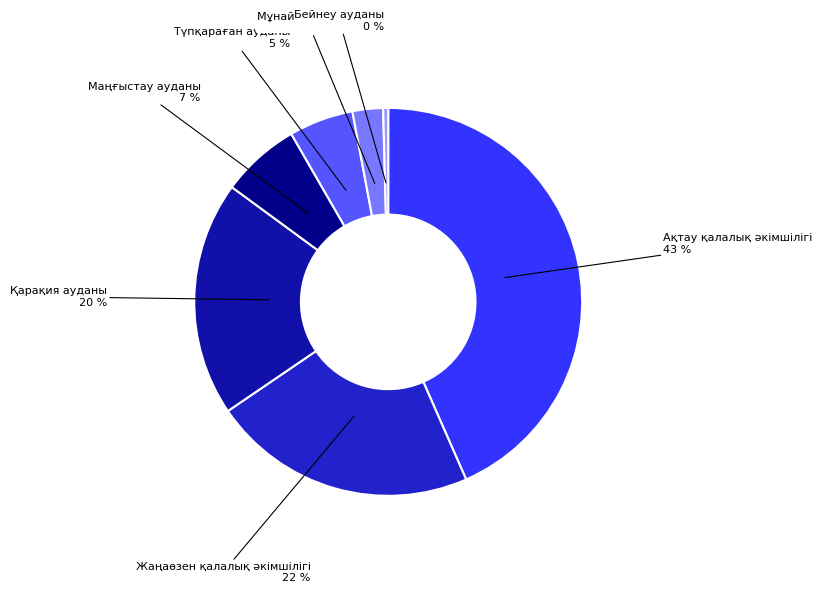

To the nearest percent, what is the average slice percentage?

14%